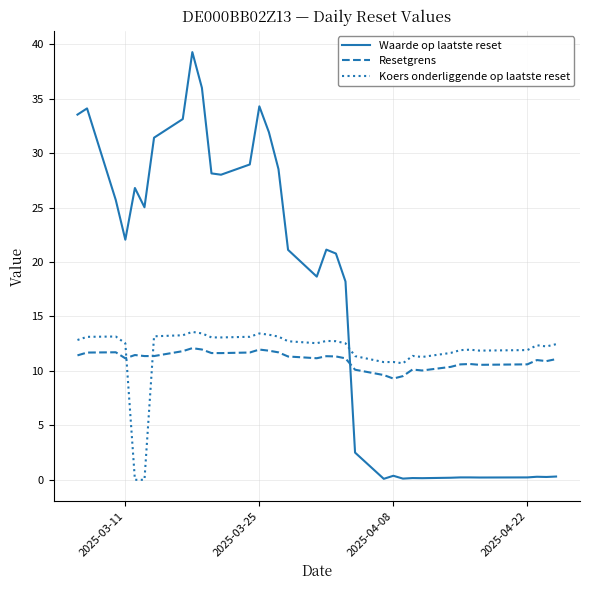

Which series has the largest total across all categories?

Waarde op laatste reset